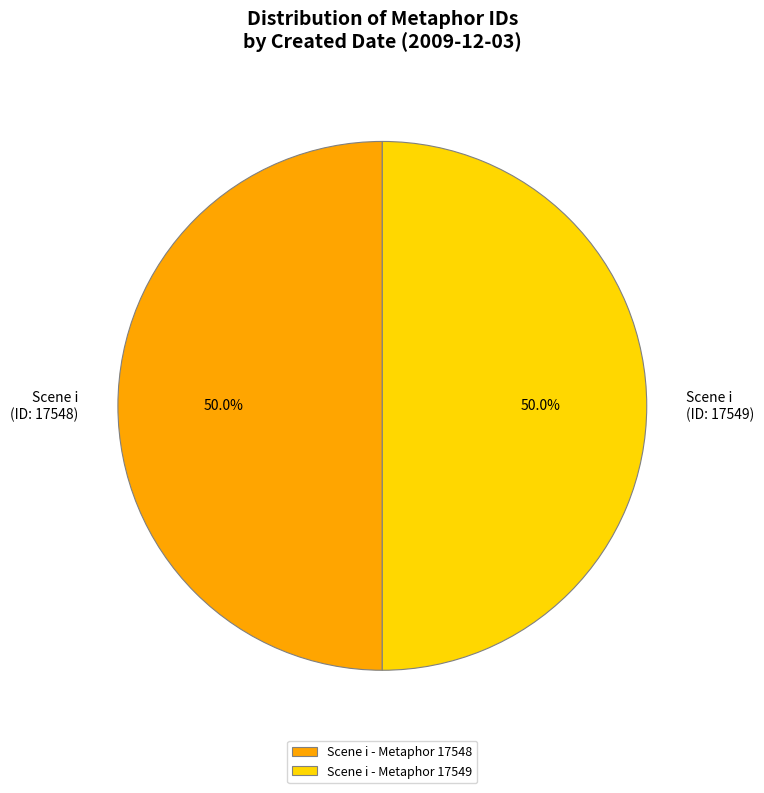

To the nearest percent, what is the average slice percentage?

50%